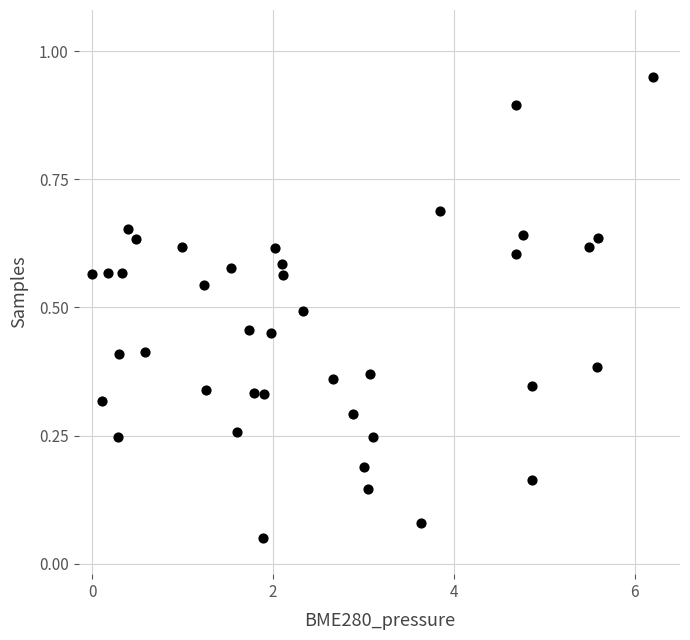

What is the range of Y values (max minus min)?

0.9